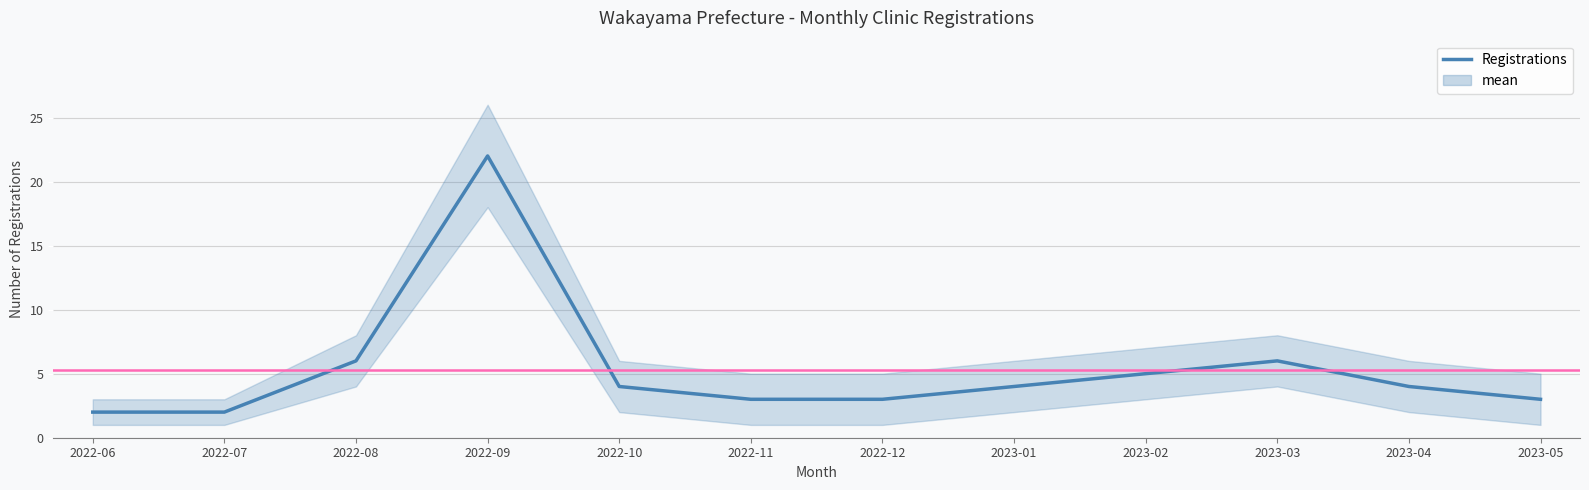

Reading right to left, list all the values displayed in this chart.

2023-05=3	2023-04=4	2023-03=6	2023-02=5	2023-01=4	2022-12=3	2022-11=3	2022-10=4	2022-09=22	2022-08=6	2022-07=2	2022-06=2